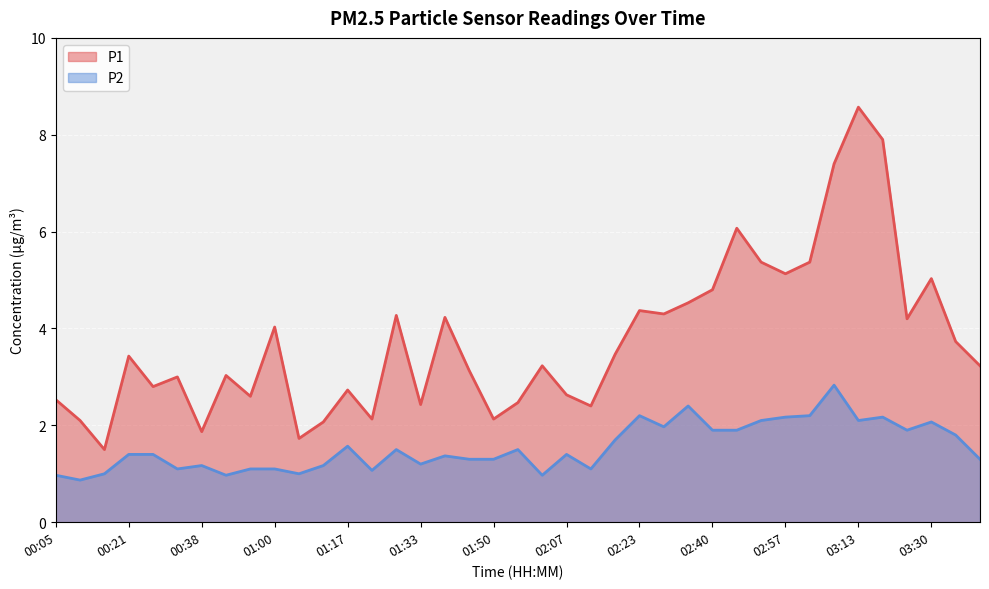

Between 00:21 and 03:19, which series saw the biggest shift?

P1